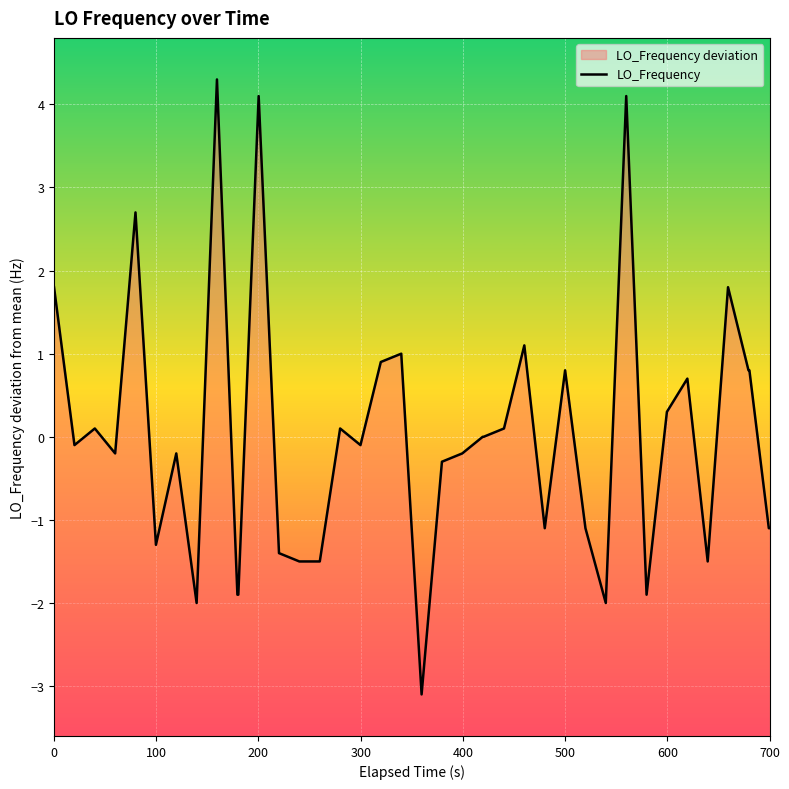

Does the chart display data point markers on the line(s)?

No